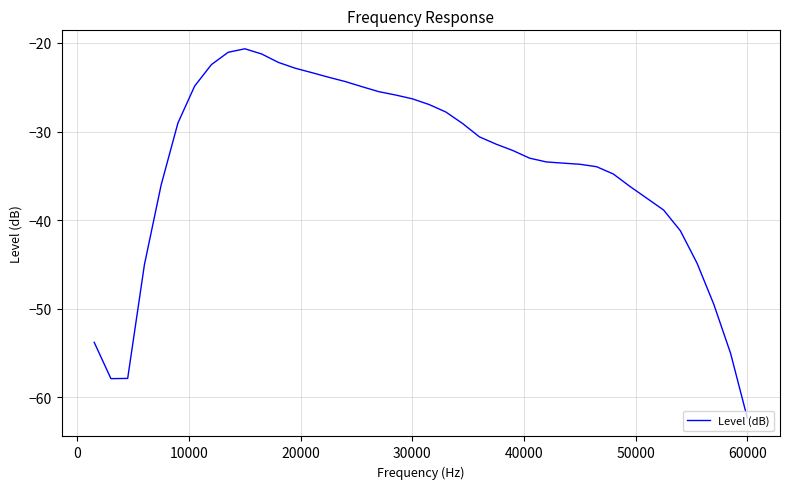

What is the difference between the maximum and minimum values?

41.7